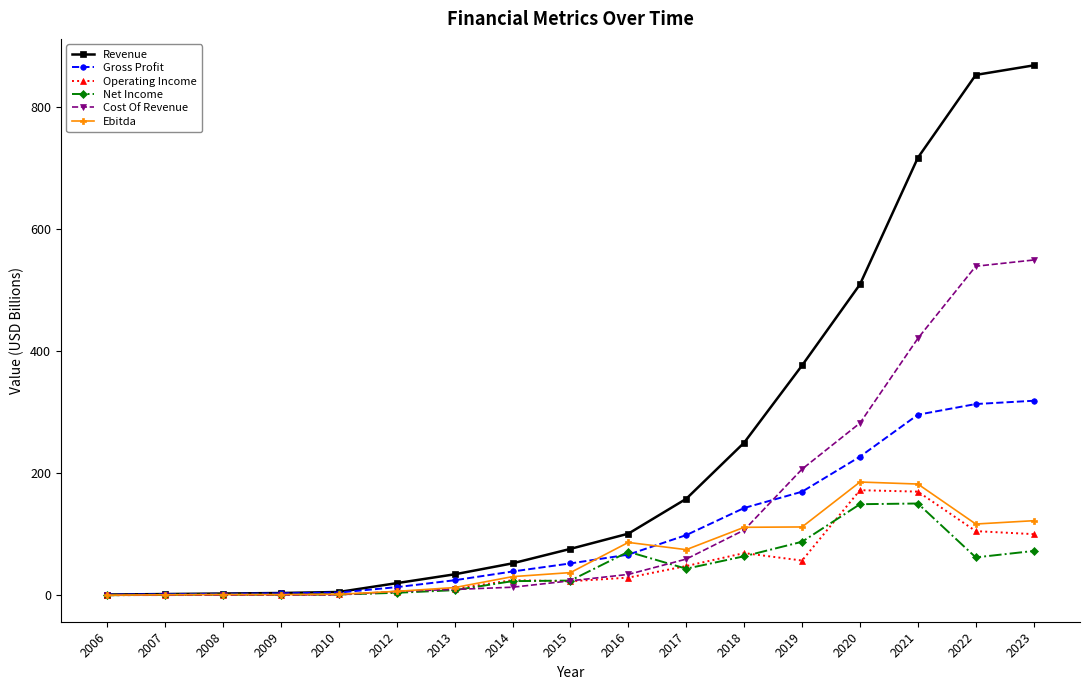

At how many categories does at least one series exceed 388?

4